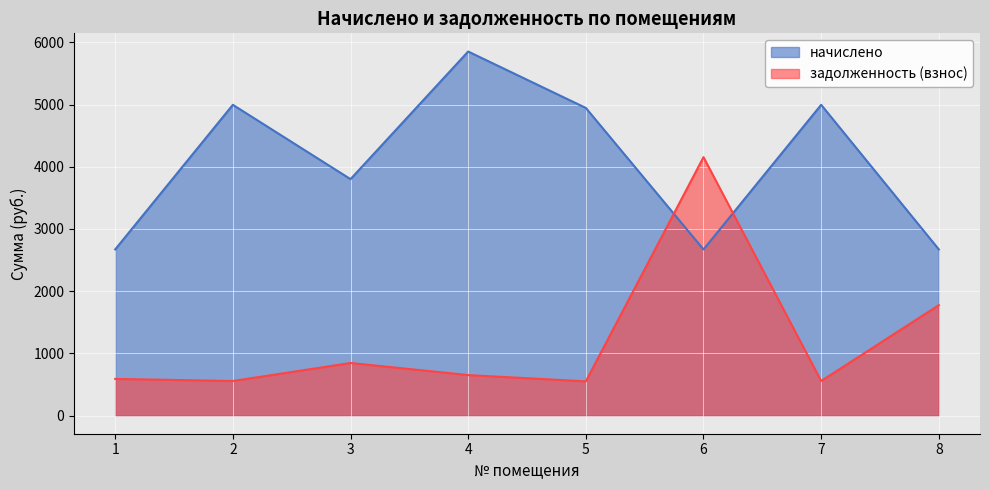

True or false: задолженность (взнос) and начислено cross at least once.

True